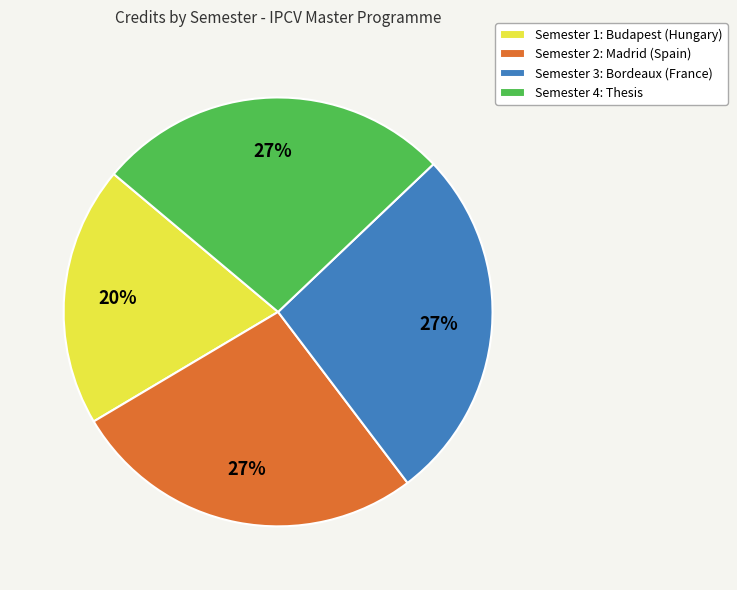

The Semester 1: Budapest (Hungary) slice represents 33% of the pie. True or false?

False